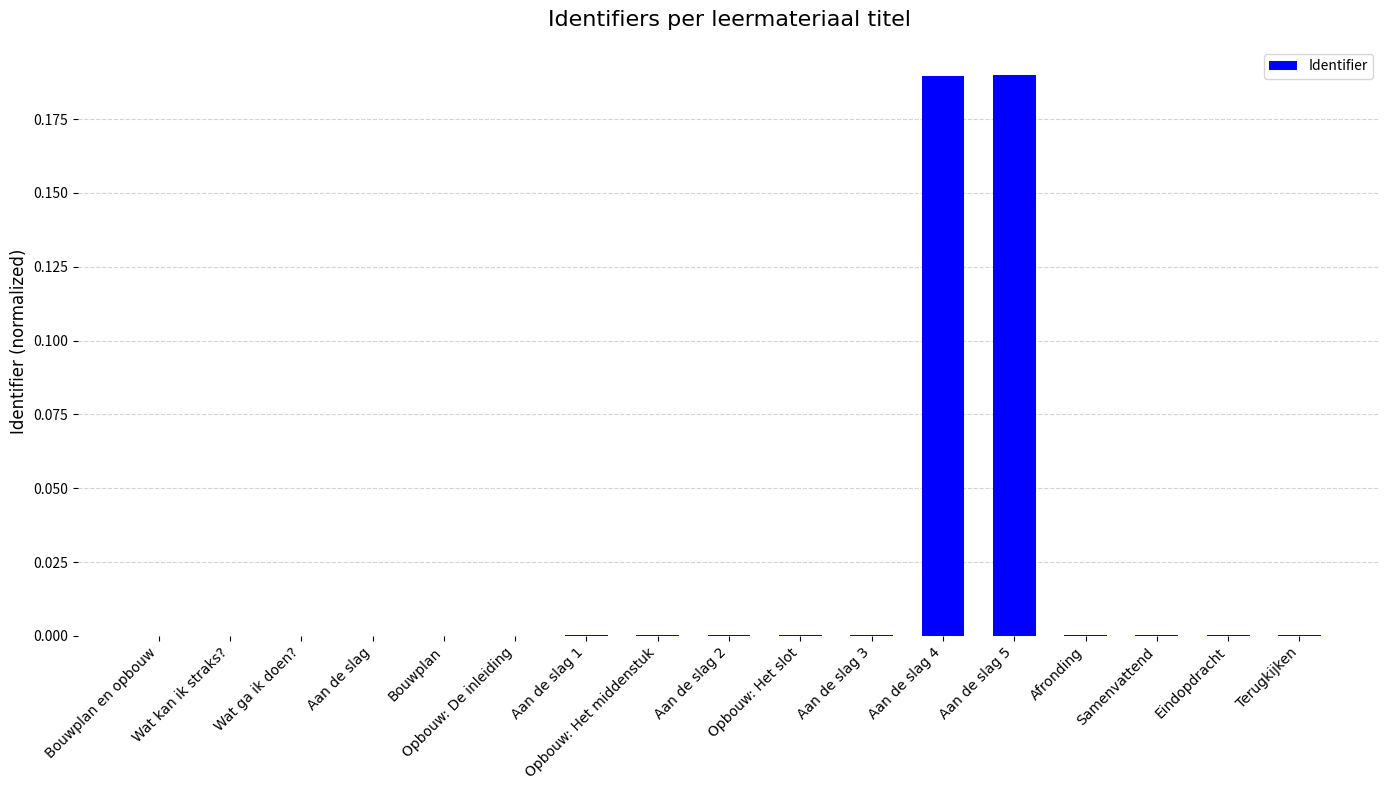

True or false: the data shows 0.0 at Wat kan ik straks?.

True